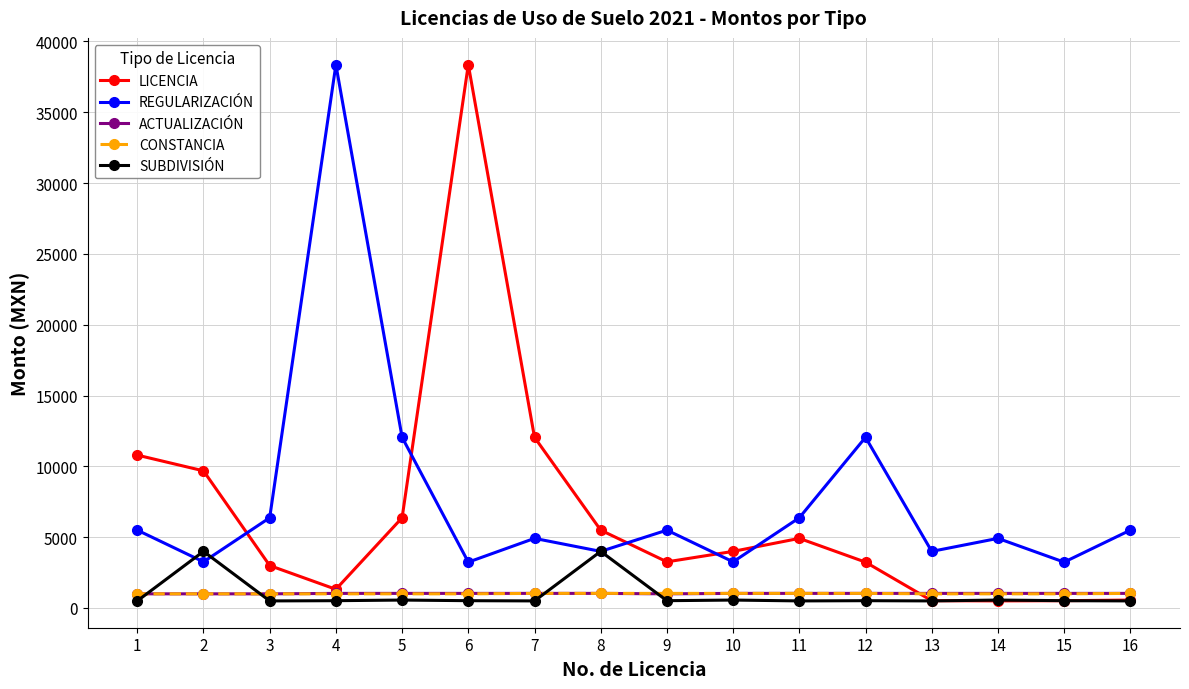

Is it true that SUBDIVISIÓN equals 515 at 9?

True